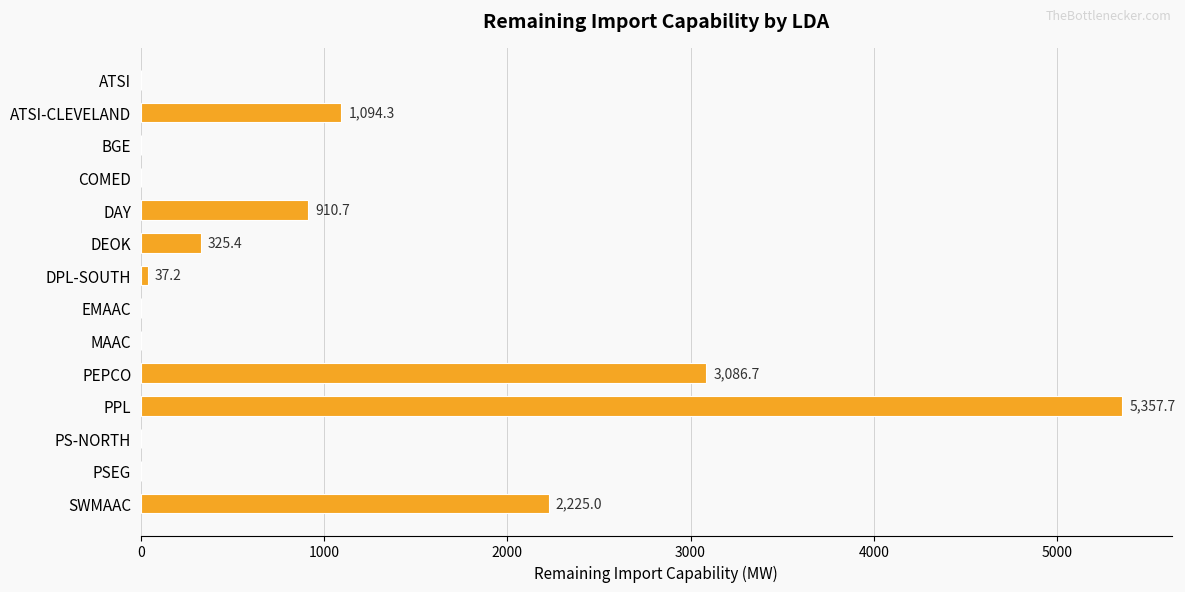

Read the value at DEOK.

325.4